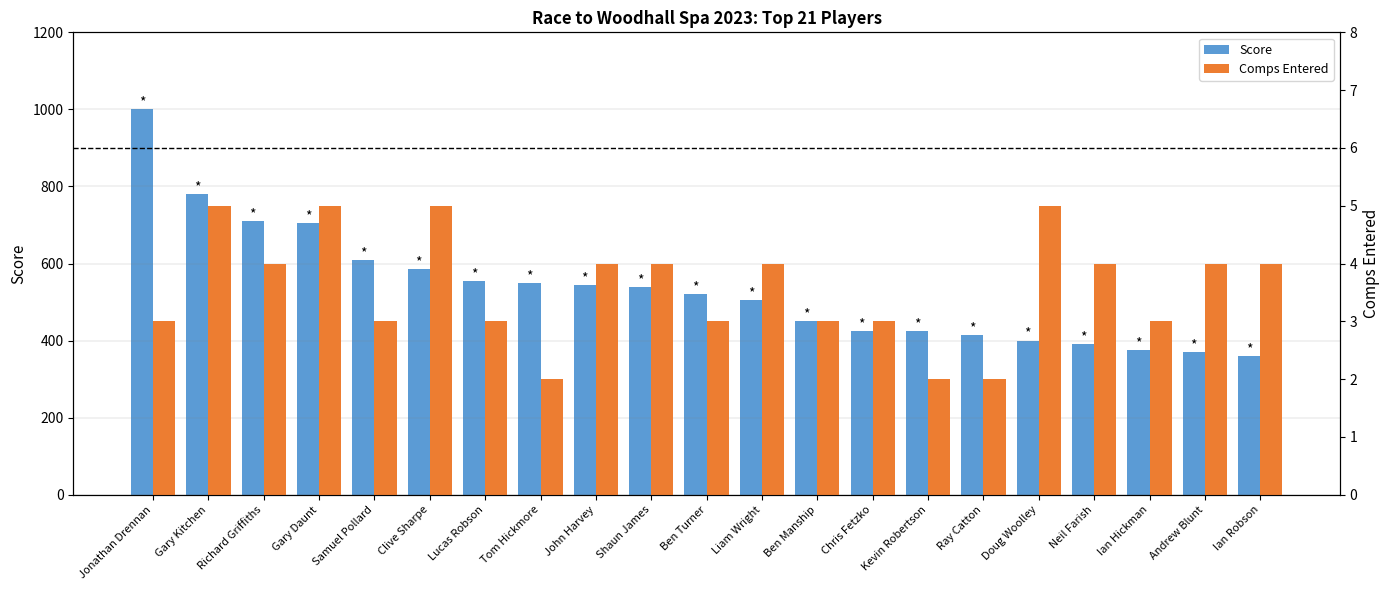

Reading right to left, transcribe all the data shown in this chart.

Score: Ian Robson=360	Andrew Blunt=370	Ian Hickman=375	Neil Farish=390	Doug Woolley=400	Ray Catton=415	Kevin Robertson=425	Chris Fetzko=425	Ben Manship=450	Liam Wright=505	Ben Turner=520	Shaun James=540	John Harvey=545	Tom Hickmore=550	Lucas Robson=555	Clive Sharpe=585	Samuel Pollard=610	Gary Daunt=705	Richard Griffiths=710	Gary Kitchen=780	Jonathan Drennan=1000
Comps Entered: Ian Robson=4	Andrew Blunt=4	Ian Hickman=3	Neil Farish=4	Doug Woolley=5	Ray Catton=2	Kevin Robertson=2	Chris Fetzko=3	Ben Manship=3	Liam Wright=4	Ben Turner=3	Shaun James=4	John Harvey=4	Tom Hickmore=2	Lucas Robson=3	Clive Sharpe=5	Samuel Pollard=3	Gary Daunt=5	Richard Griffiths=4	Gary Kitchen=5	Jonathan Drennan=3